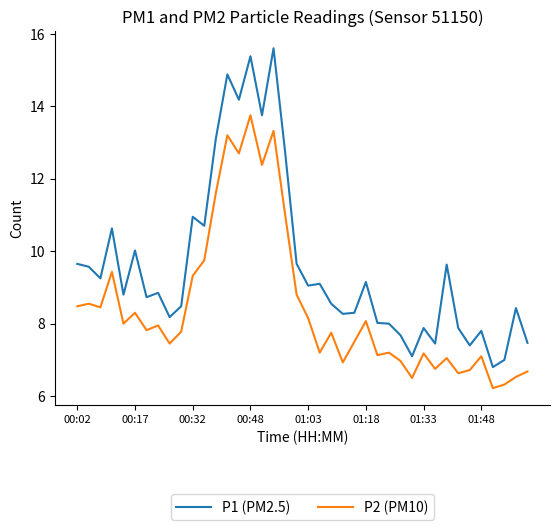

Rank the series by their maximum value, from highest to lowest.

P1 (PM2.5), P2 (PM10)